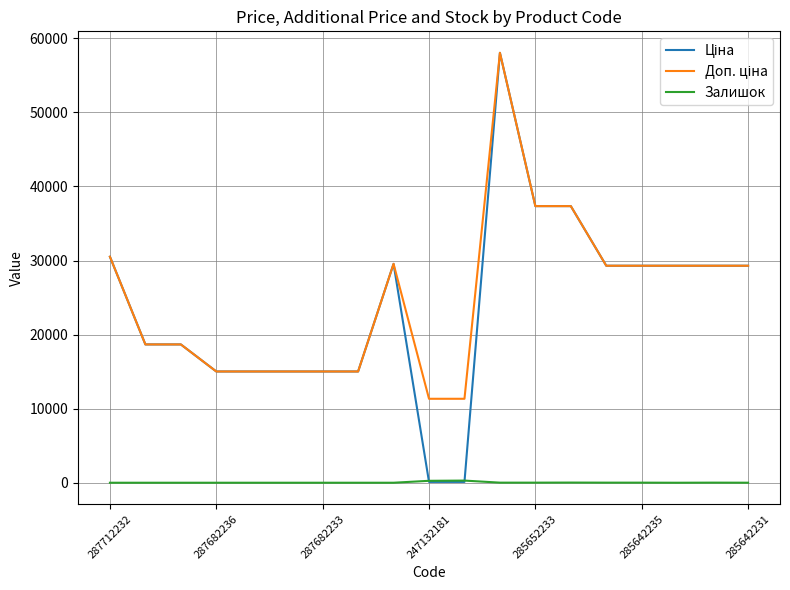

What is the maximum value shown in the chart?

58037.0